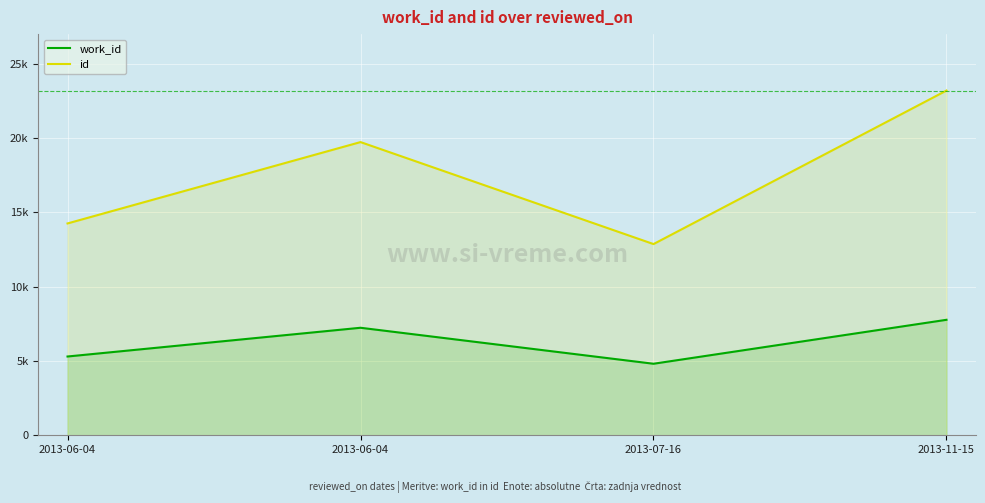

Between 2013-11-15 and 2013-07-16, which is larger?

2013-11-15